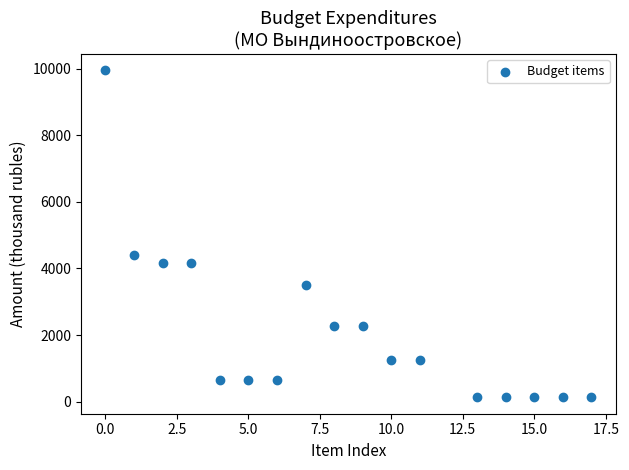

What Y value in the scatter plot is closest to 5040?

4418.0